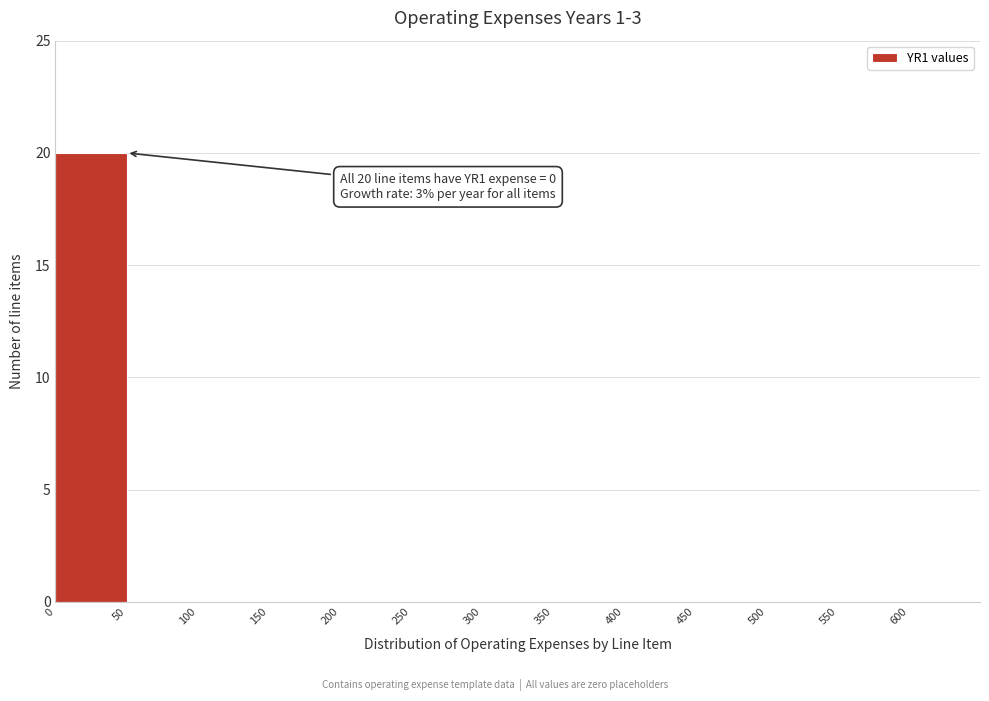

Which range on the x-axis has the tallest bar?

0 to 50